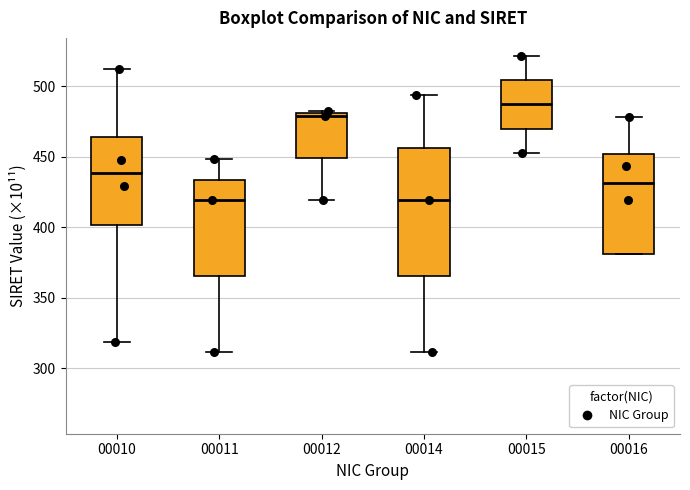

Reading left to right, transcribe this box plot: for each box, give where its median line is, the range the box spans, and where its two whiskers end, as read against the y-axis. The values are not printed on the chart, so give them approximately, as read against the axis.

00010: median 440, box 400 to 465, whiskers 320 to 510
00011: median 420, box 365 to 435, whiskers 310 to 450
00012: median 480 (just below the box's upper edge), box 450 to 480, whiskers 420 to 480 (just above the box's upper edge)
00014: median 420, box 365 to 455, whiskers 310 to 495
00015: median 485, box 470 to 505, whiskers 455 to 520
00016: median 430, box 380 to 450, whiskers 380 to 480